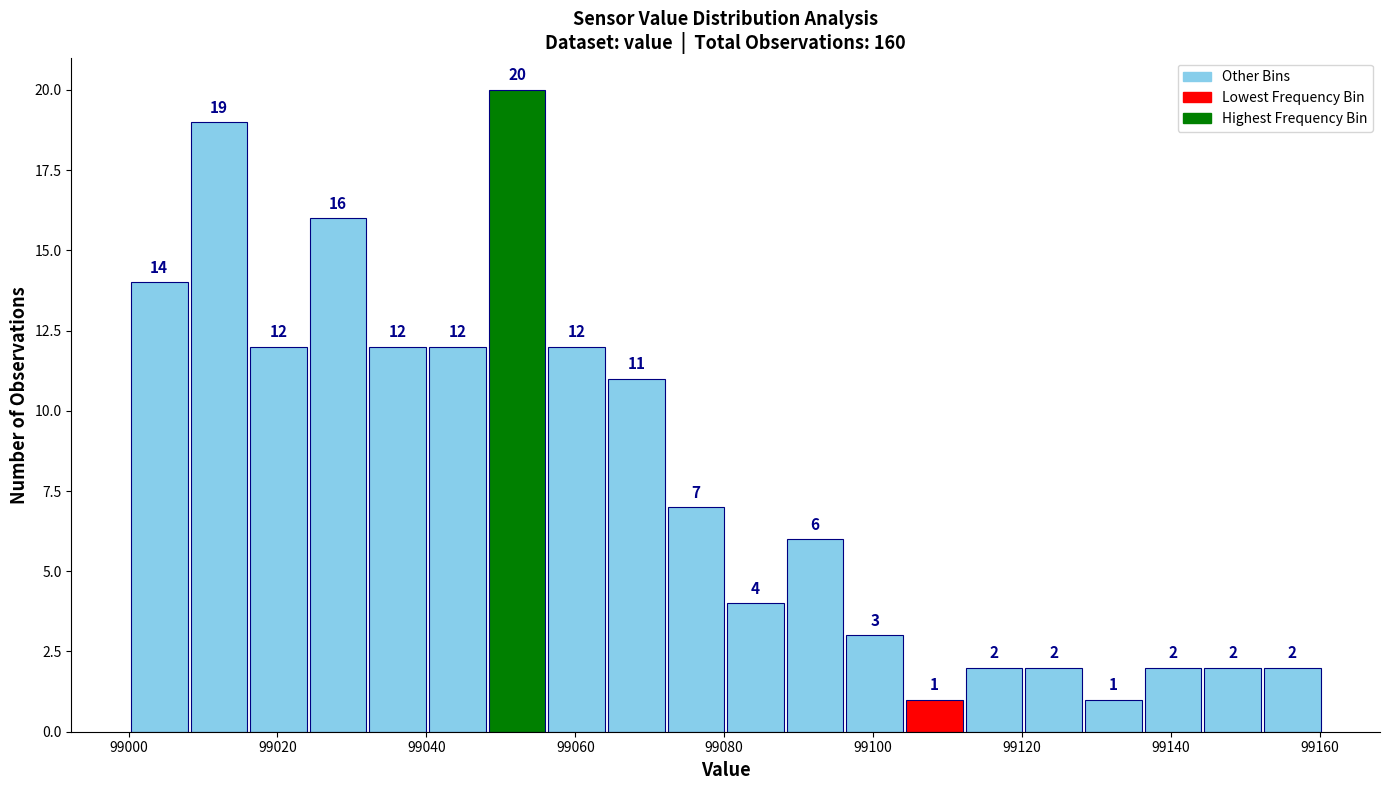

Over which range of the x-axis is the bar tallest?

99048 to 99056